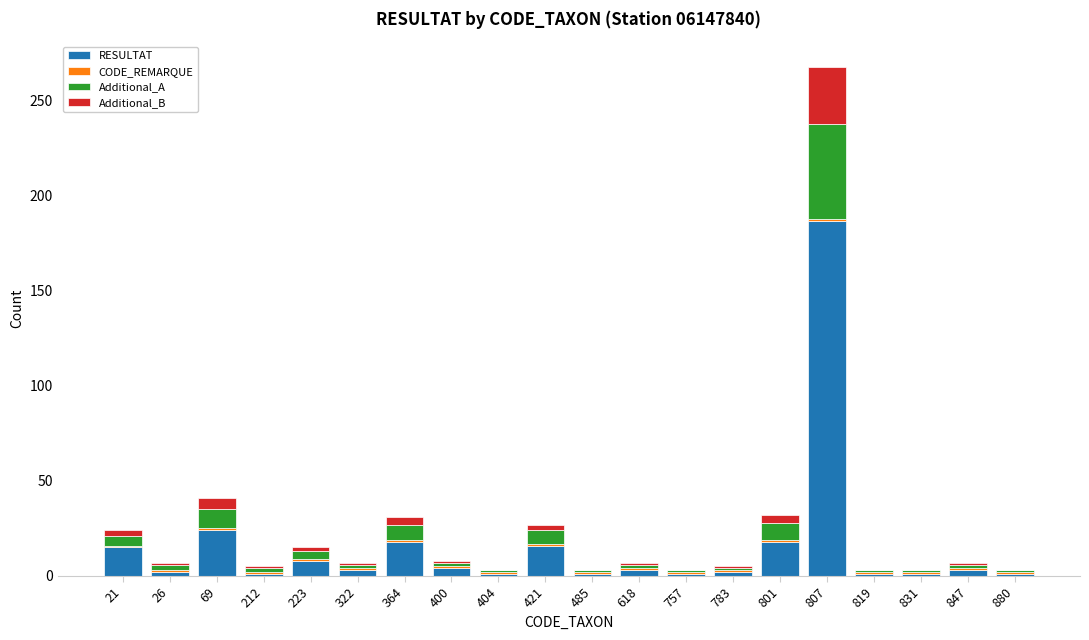

At which category is the sum across all series the highest?

807